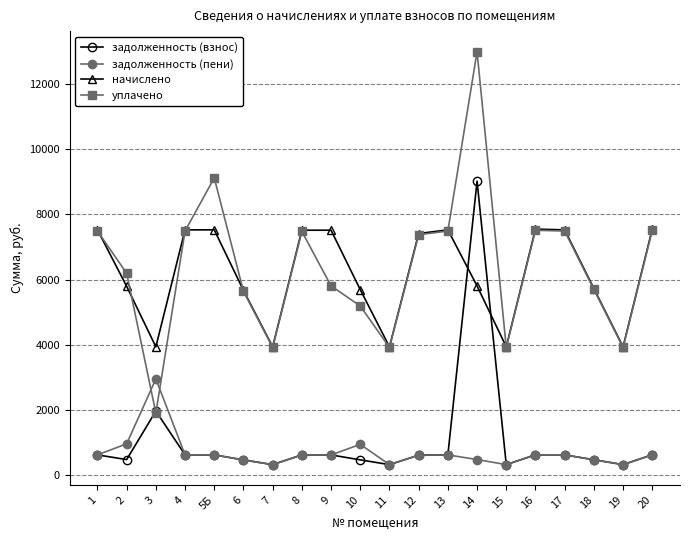

What position from the left is 2?

2